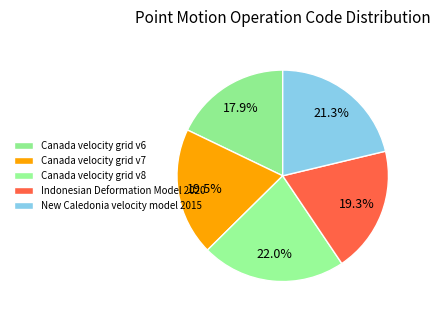

Does any single category account for the majority?

No